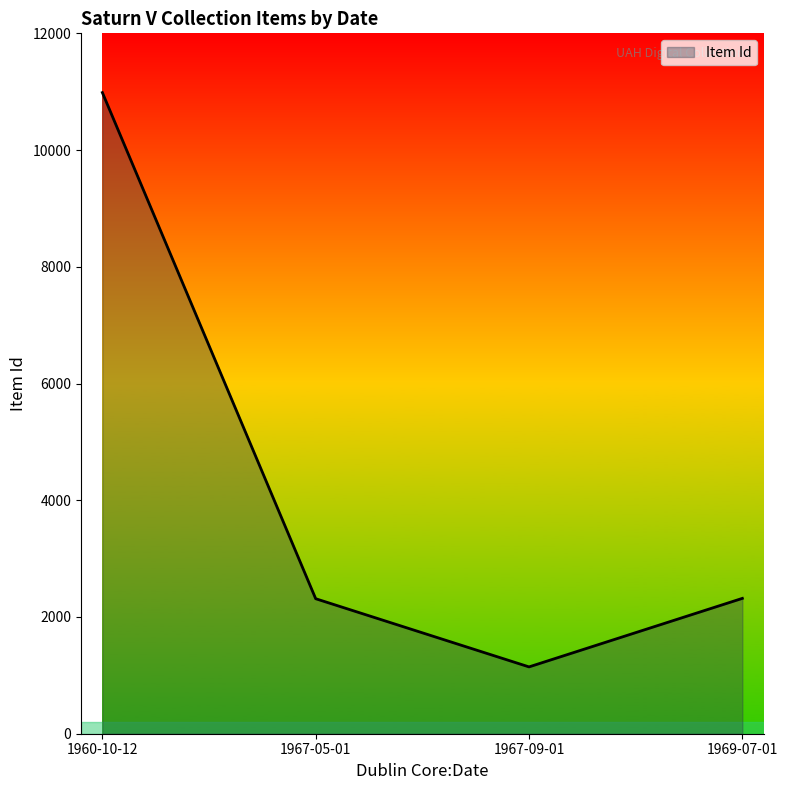

What is the difference between the maximum and minimum values?

9840